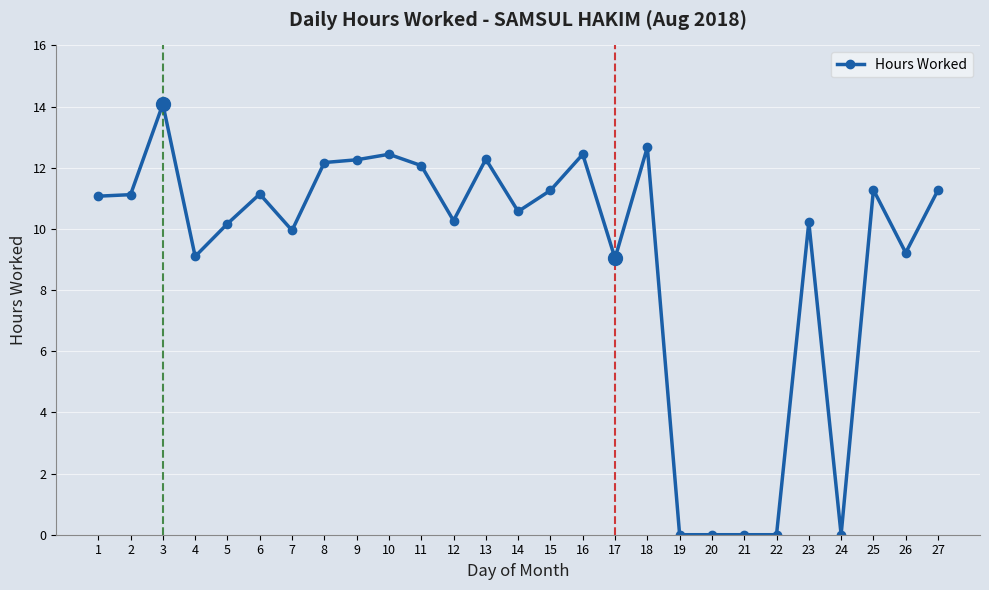

What is the sum of the values at 7 and 3?

24.0